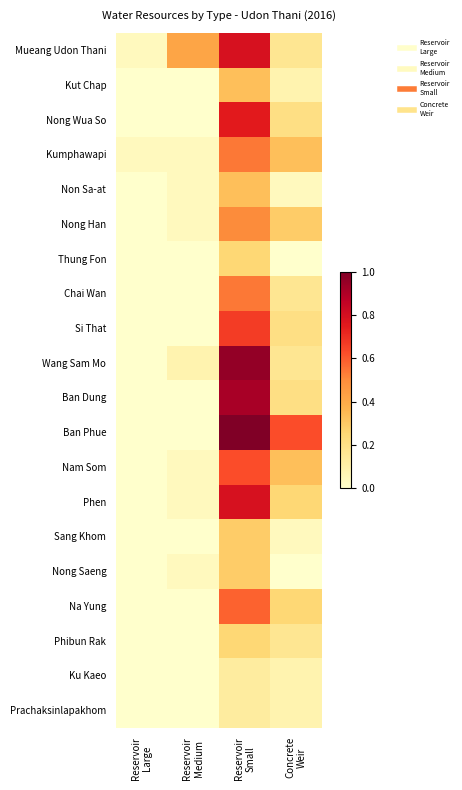

What is the total value across all series at Concrete
Weir?

3.7